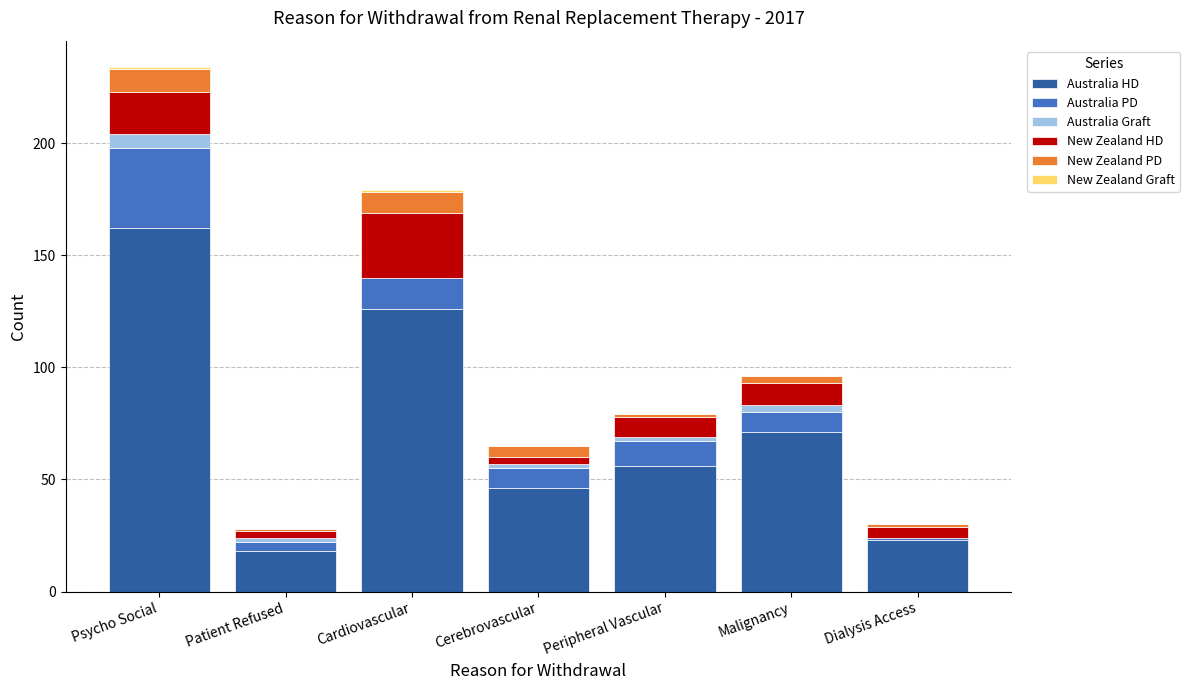

At which category is the sum across all series the highest?

Psycho Social